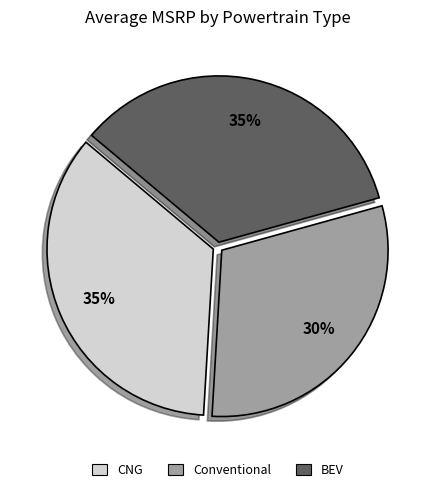

To the nearest percent, what is the difference between the largest and smallest slice percentages?

5%